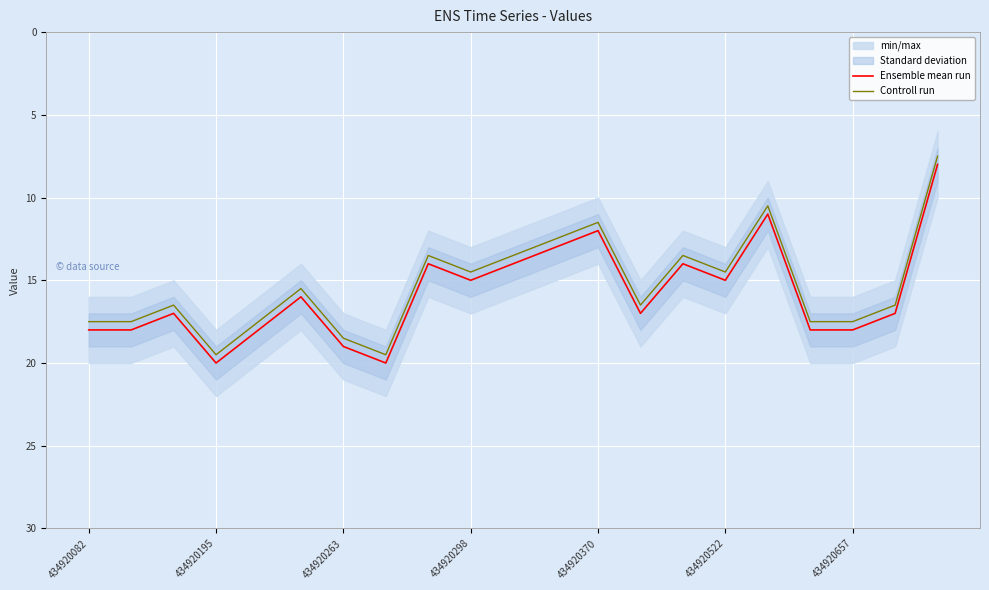

Which series has the widest spread of values?

Ensemble mean run